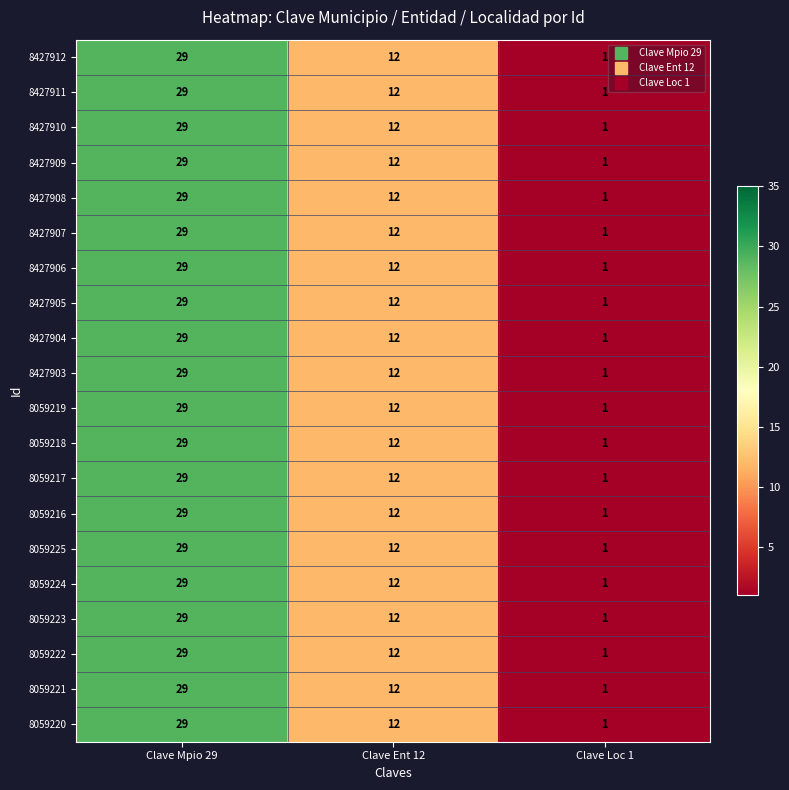

What is the sum of the 8427908 values at Clave Mpio 29 and Clave Ent 12?

41